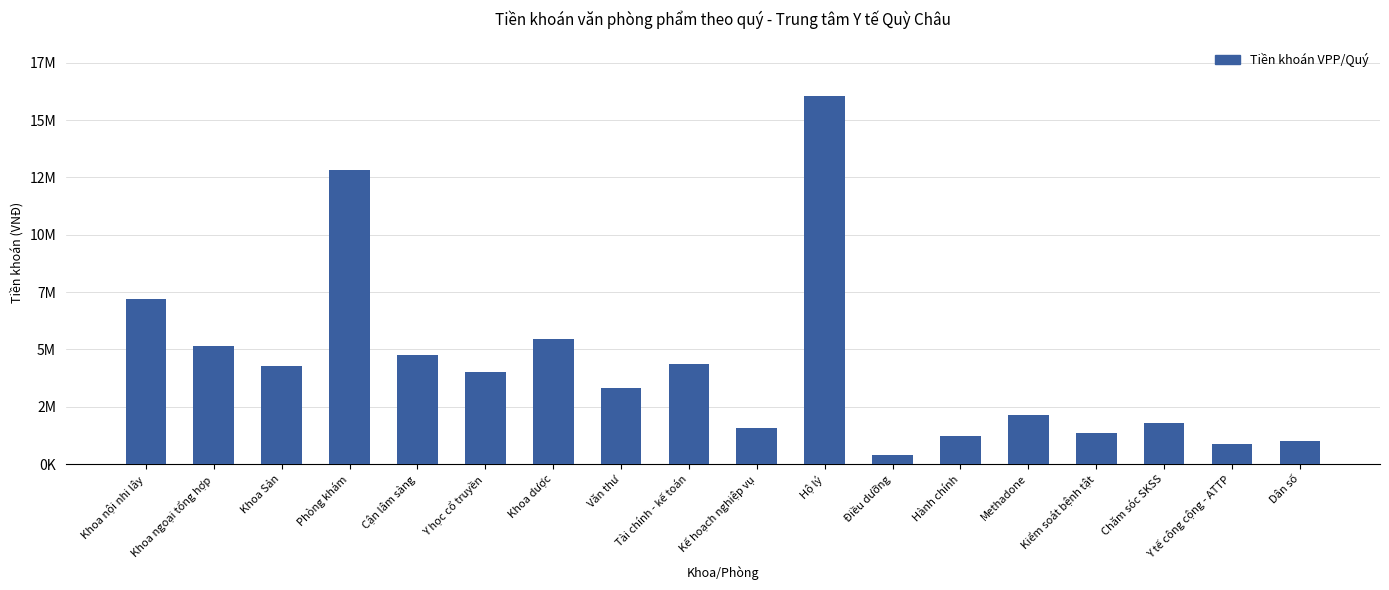

At which label is the value closest to 8225250?

Khoa nội nhi lây